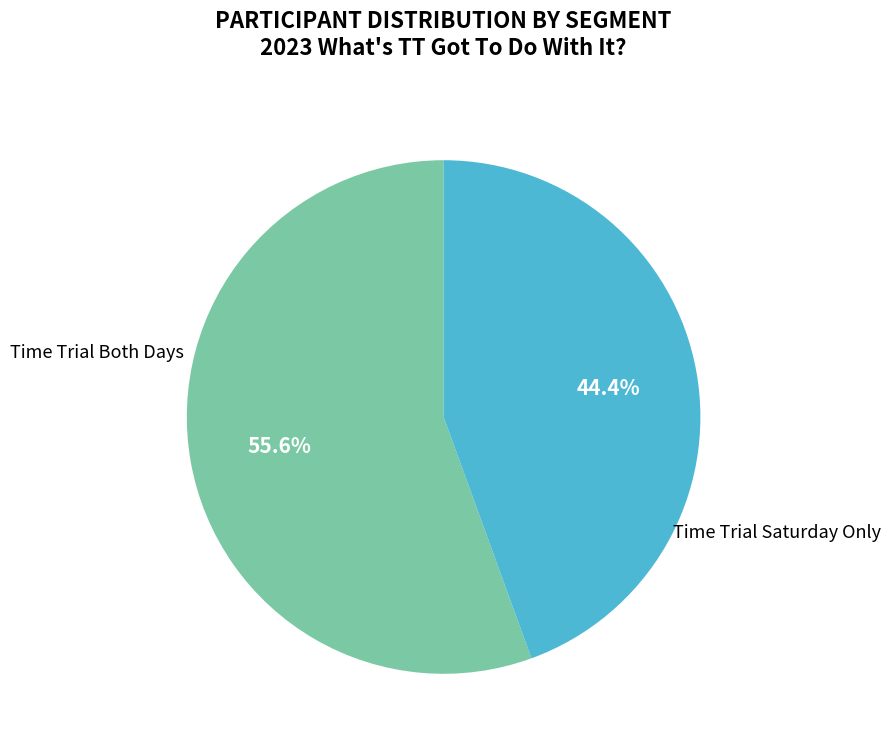

Does any single category account for the majority?

Yes